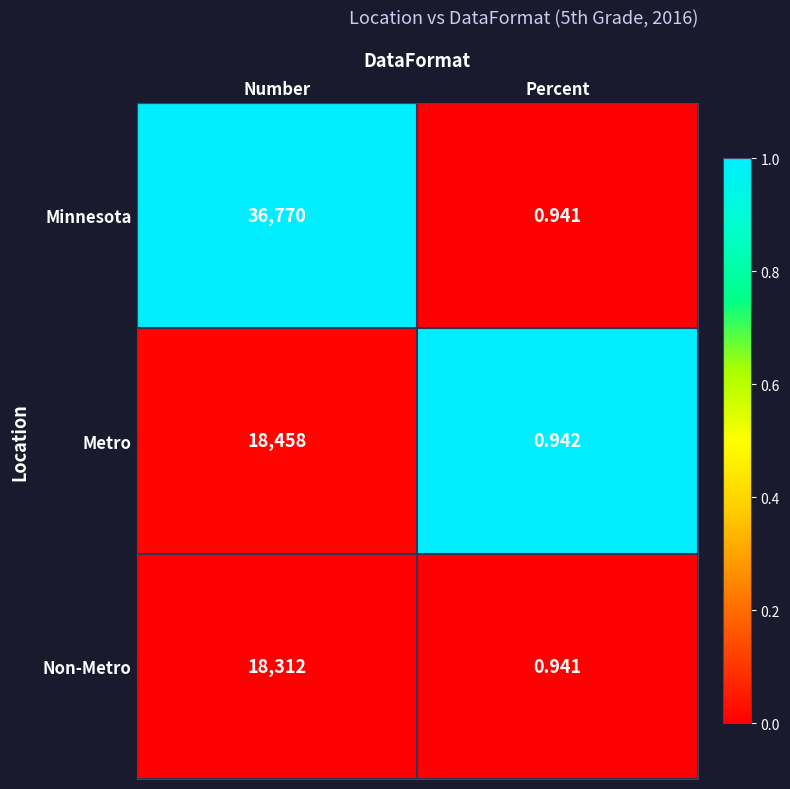

Which category has the lowest value across all series?

Percent